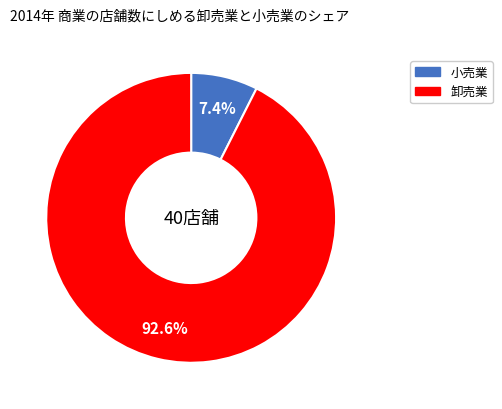

Does any single category account for the majority?

Yes